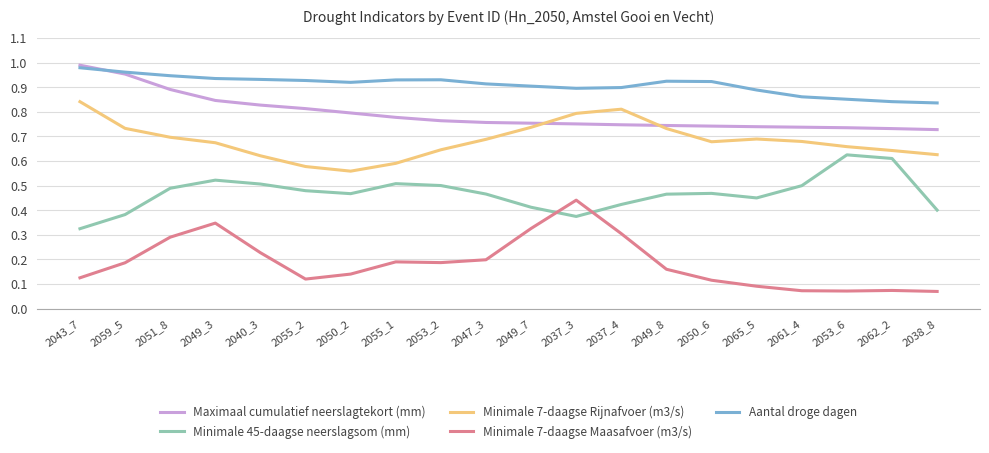

What is the total value across all series at 2043_7?

3.3